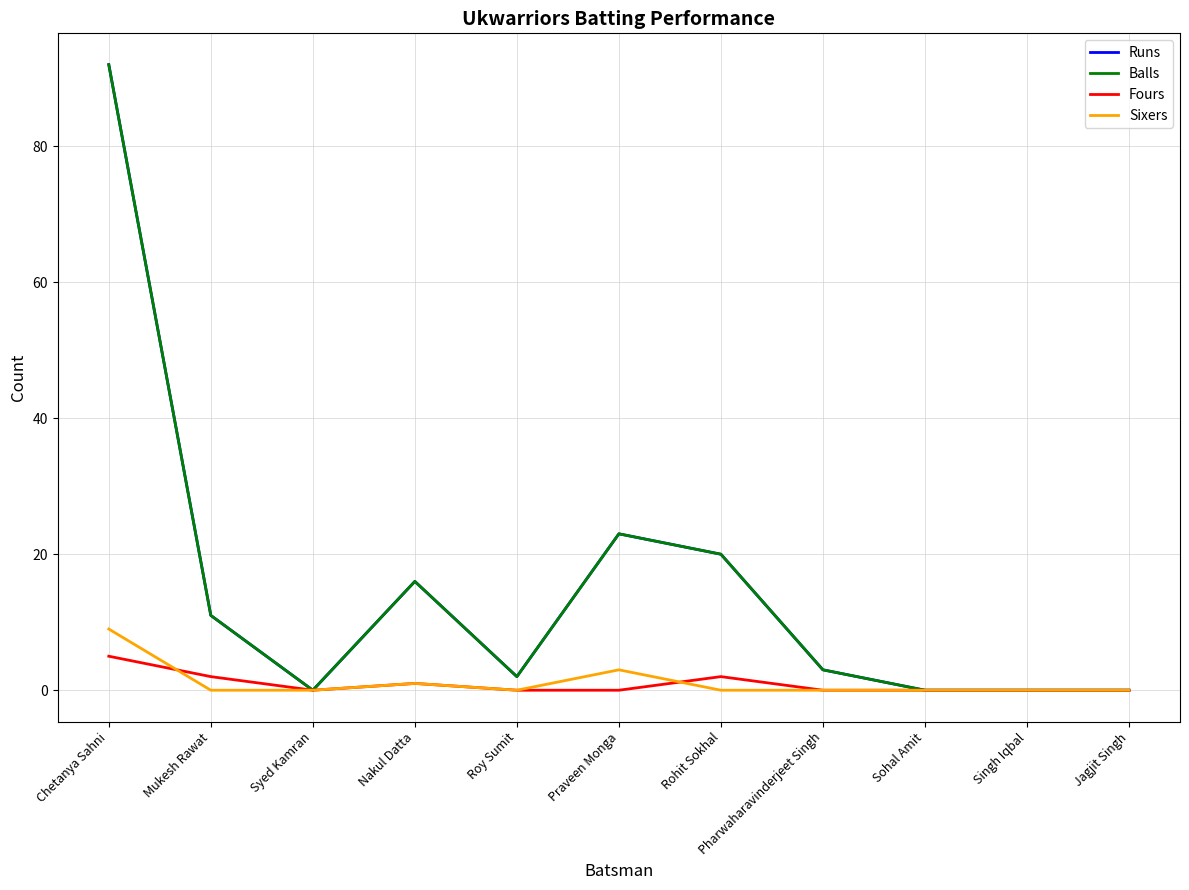

In Balls, how many points are lower than both neighbors (excluding endpoints)?

2